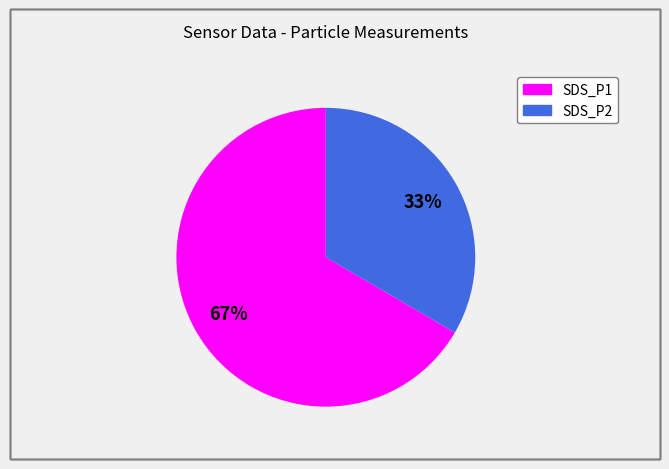

Which slice is the smallest?

SDS_P2